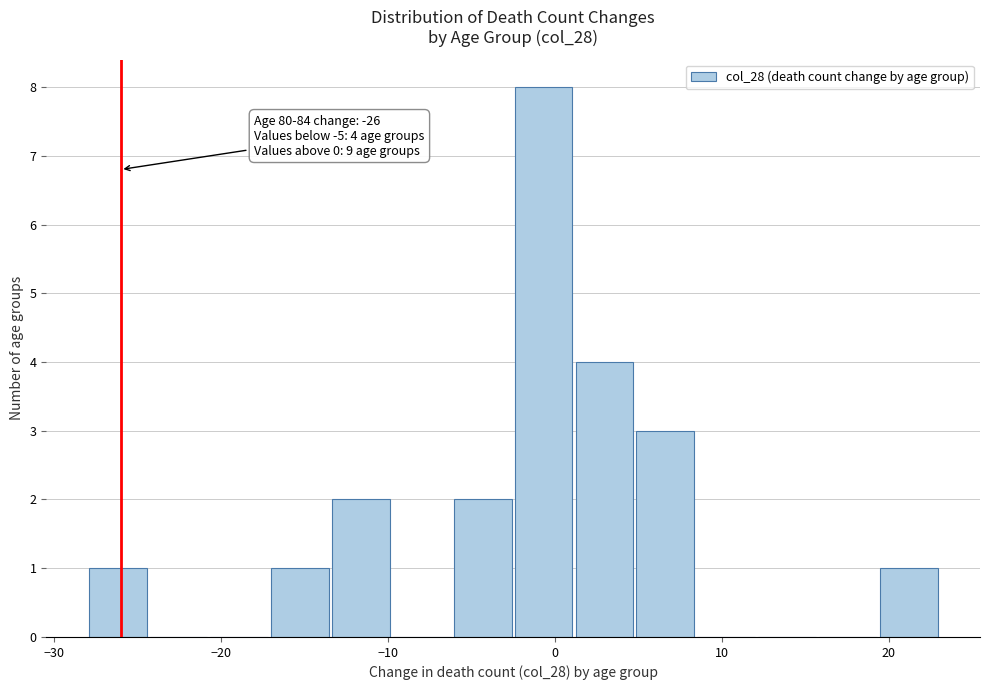

Around what value on the x-axis is the tallest bar? Give the approximate position of its centre, as read against the axis.

-1